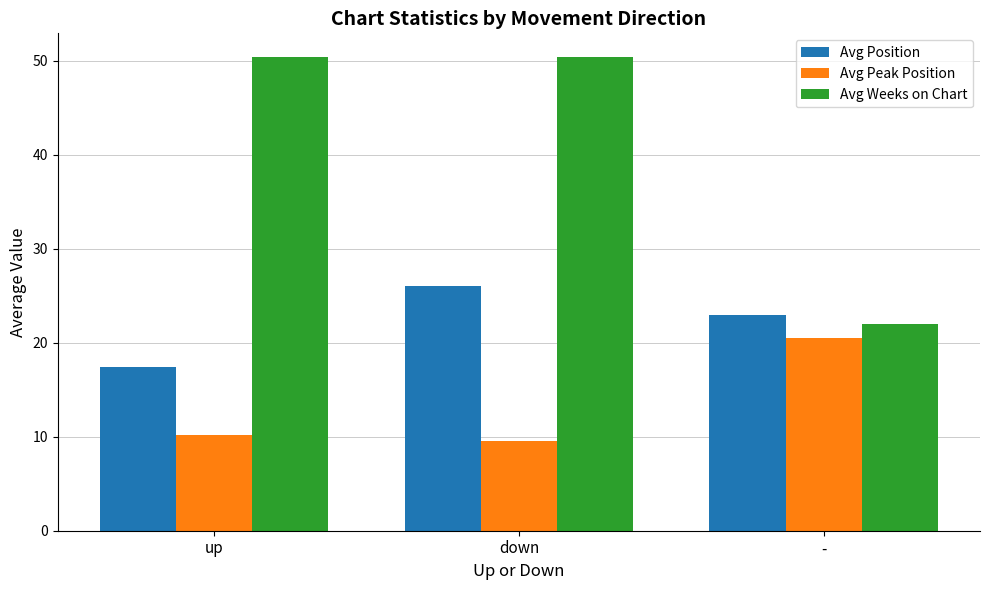

Rank the series by their average value, from lowest to highest.

Avg Peak Position, Avg Position, Avg Weeks on Chart